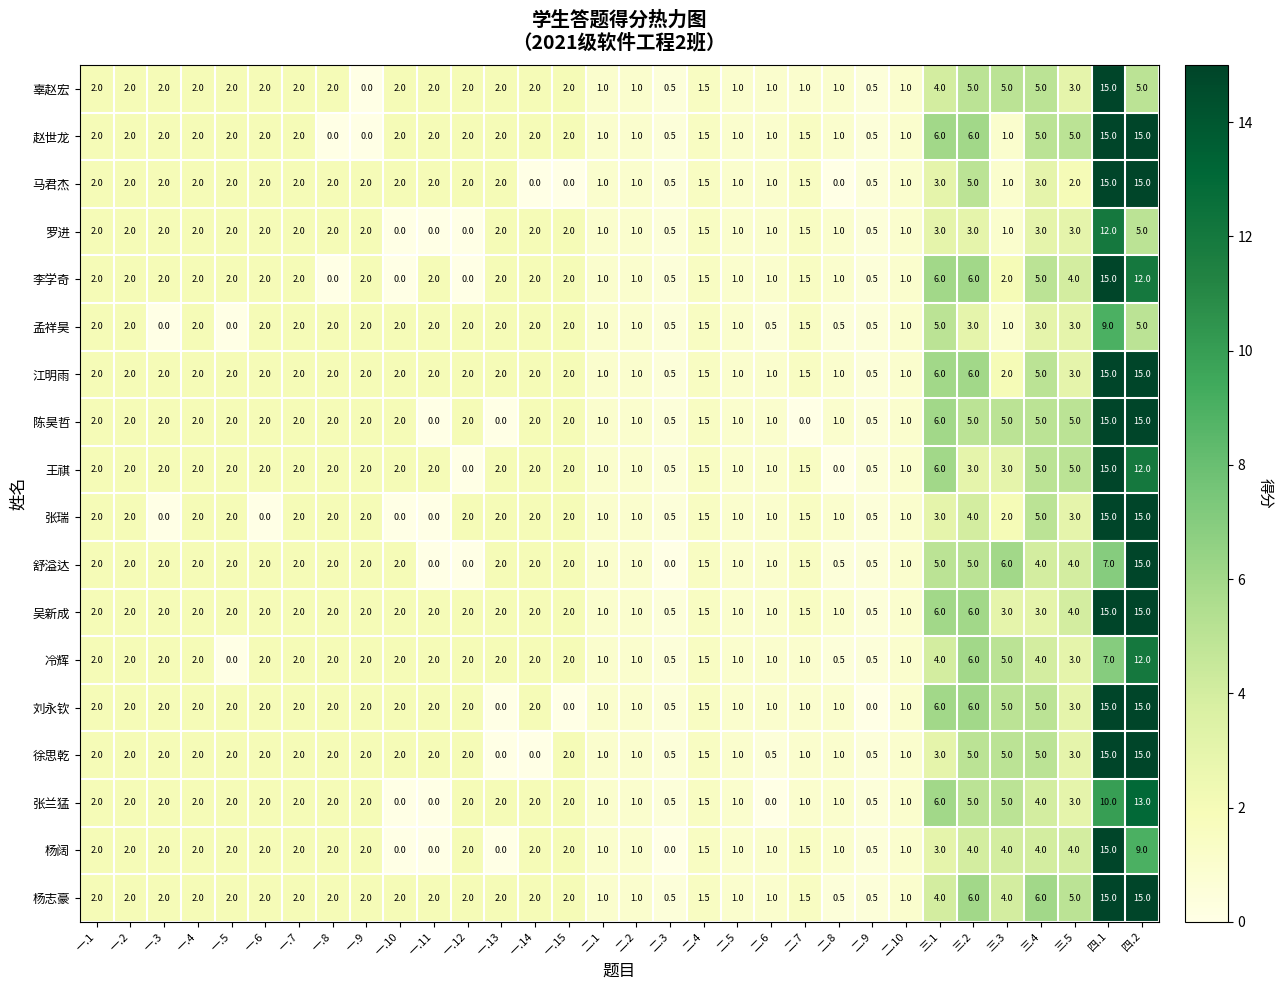

What is the greatest value displayed?

15.0